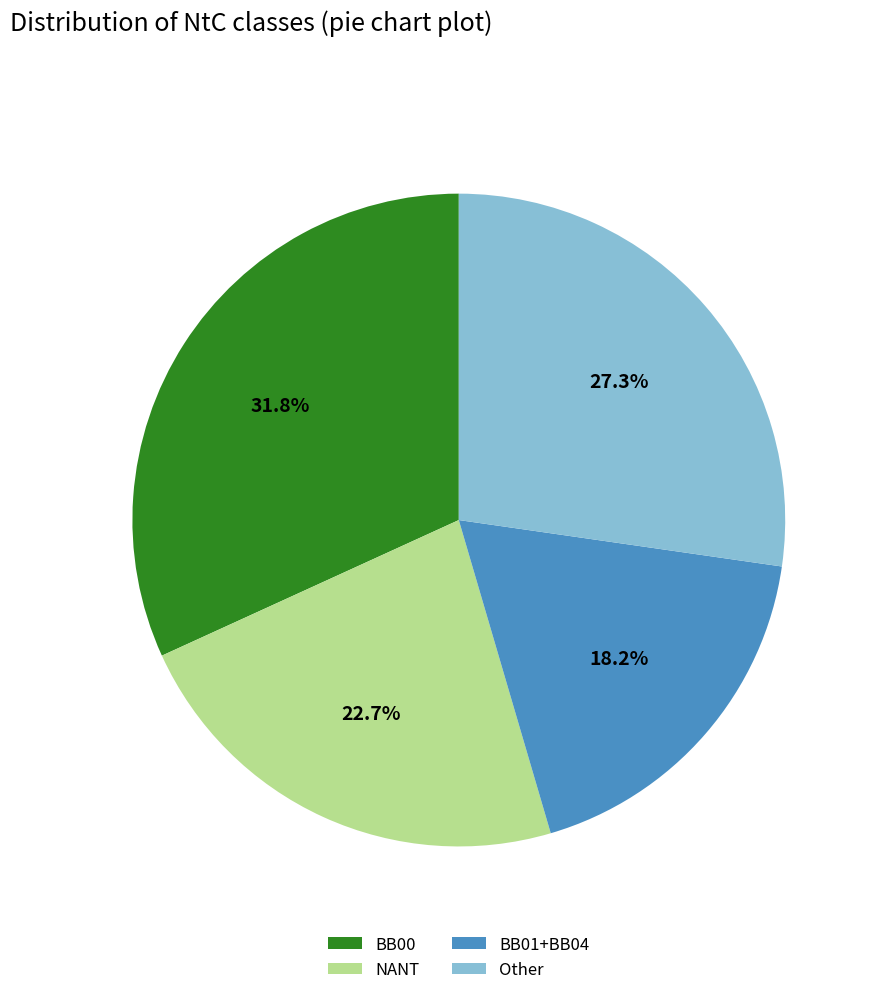

Rank the categories by value from highest to lowest.

BB00, Other, NANT, BB01+BB04